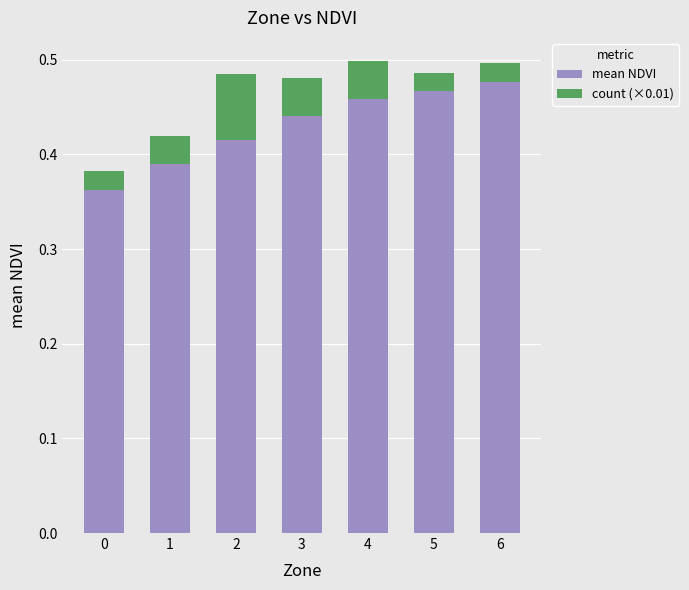

Are the bars horizontal?

No